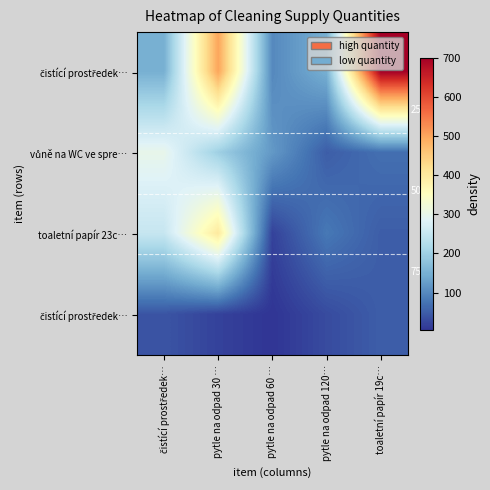

What is the total value across all series at pytle na odpad 30 …?

1120